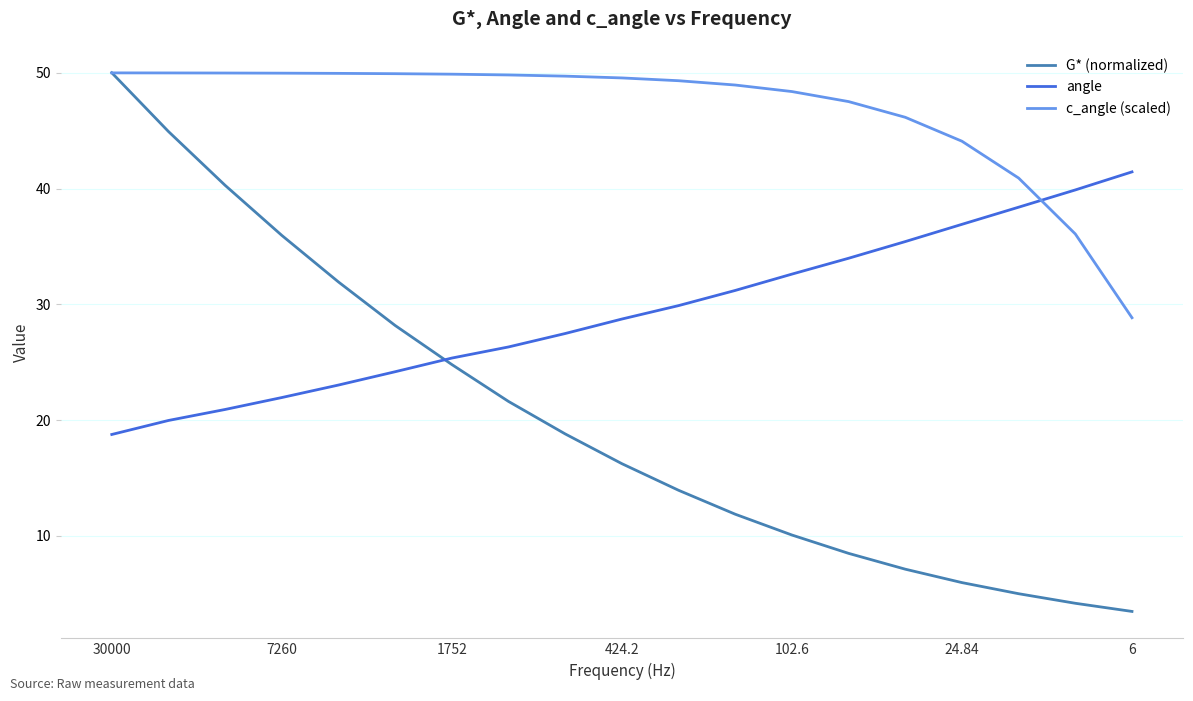

Which series has the largest range (max minus min)?

G* (normalized)